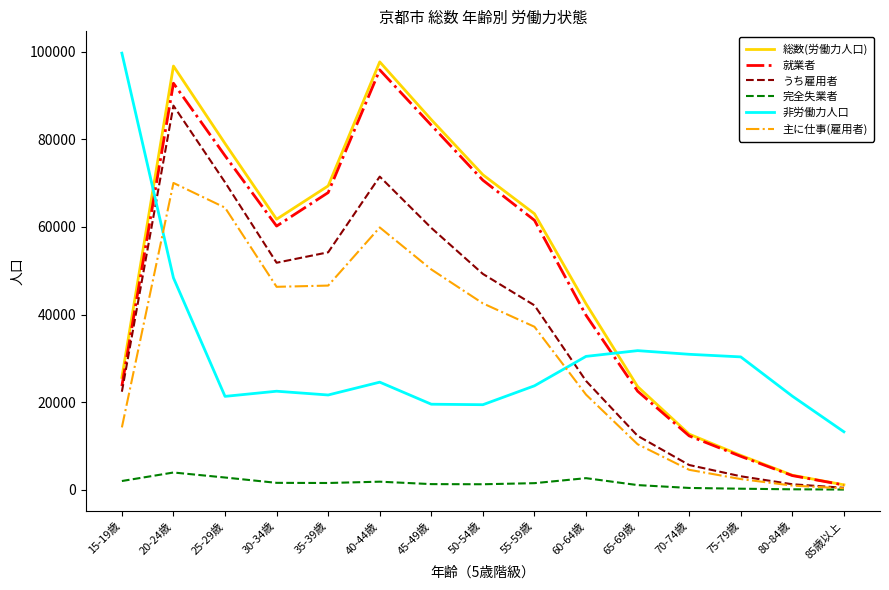

What is the average value of the うち雇用者 series?

37102